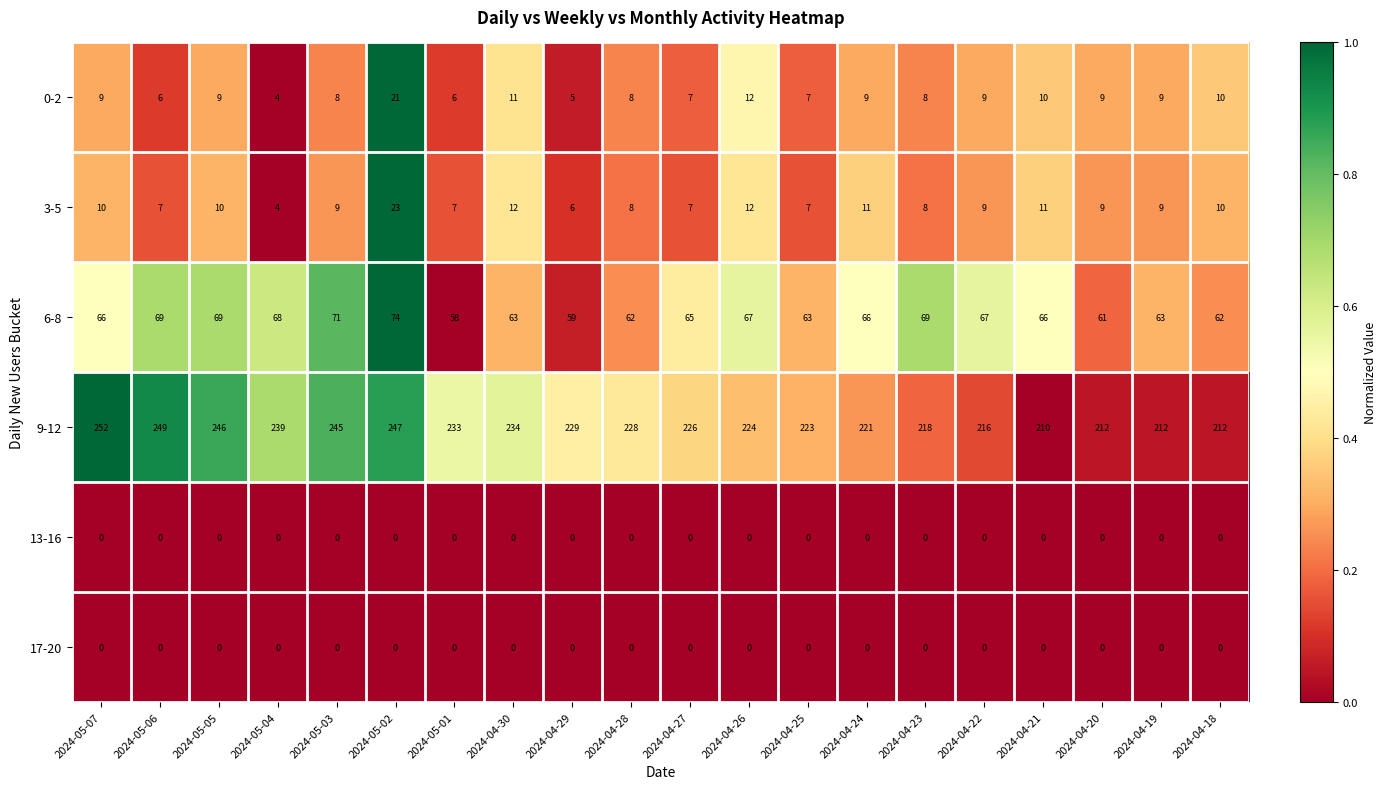

What is the difference between the maximum and minimum values in the 9-12 series?

42